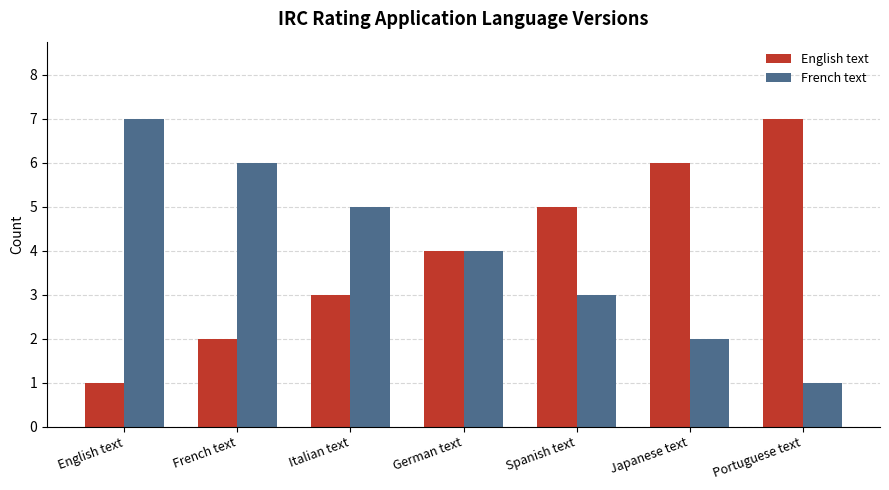

The English text series shows 7 at Portuguese text. True or false?

True